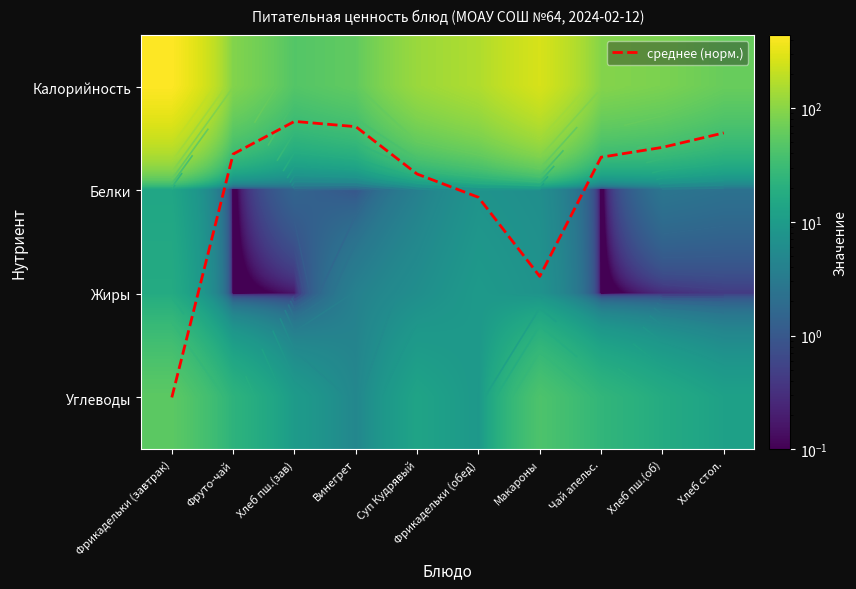

List the labels in order of Углеводы value, smallest first.

Винегрет, Фрикадельки (обед), Хлеб пш.(зав), Хлеб стол., Суп Кудрявый, Хлеб пш.(об), Фруто-чай, Чай апельс., Макароны, Фрикадельки (завтрак)